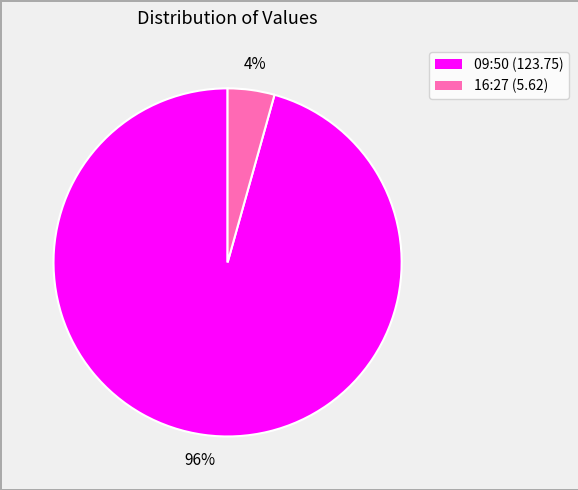

What is the largest slice in the pie chart?

09:50 (123.75)